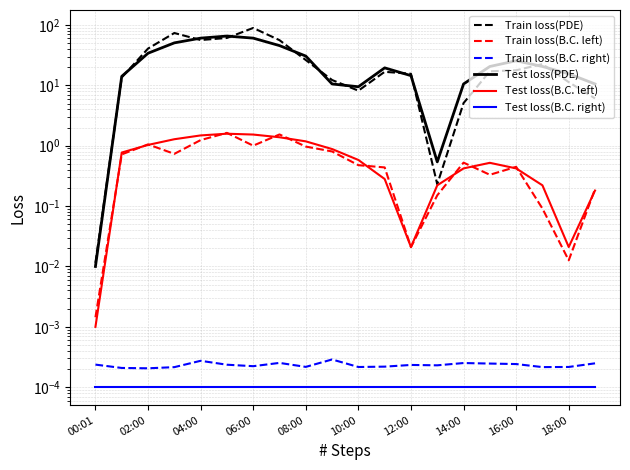

The value of Train loss(B.C. left) at 14:00 is 2.3. True or false?

False